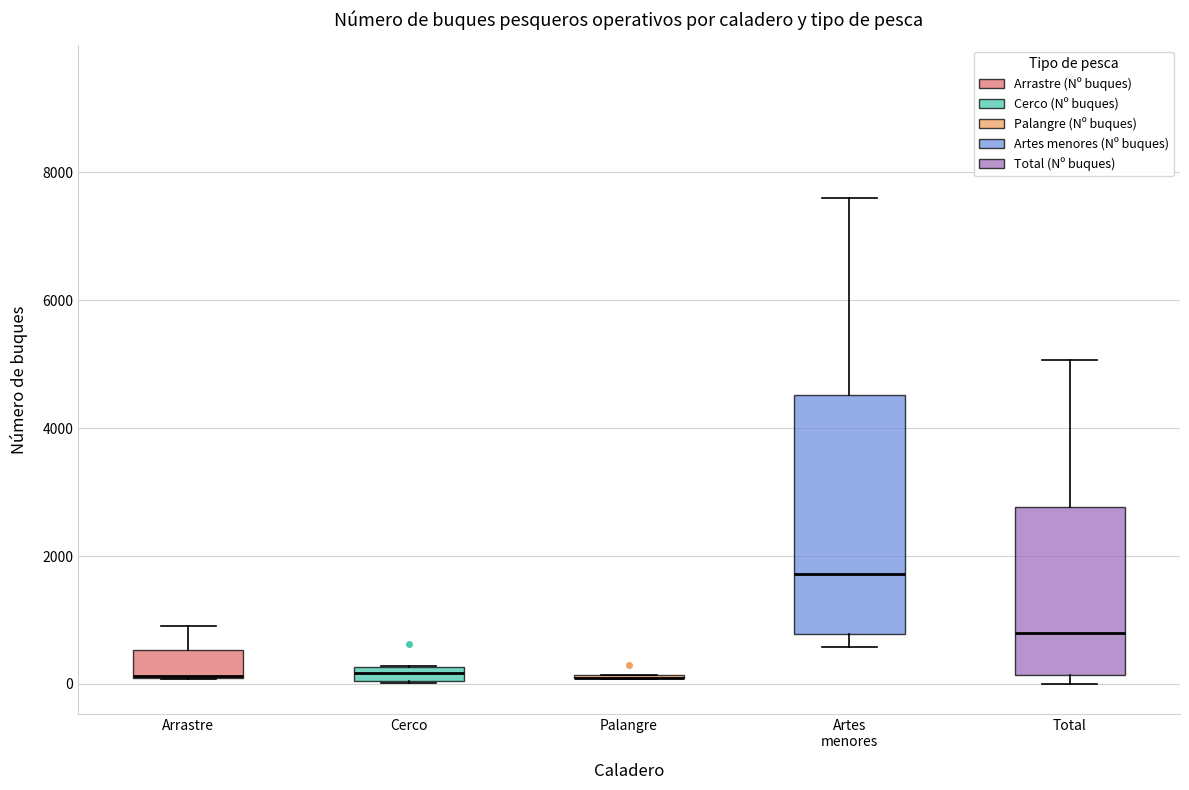

Comparing the boxes themselves (not the whiskers), which one is the tallest?

Artes menores